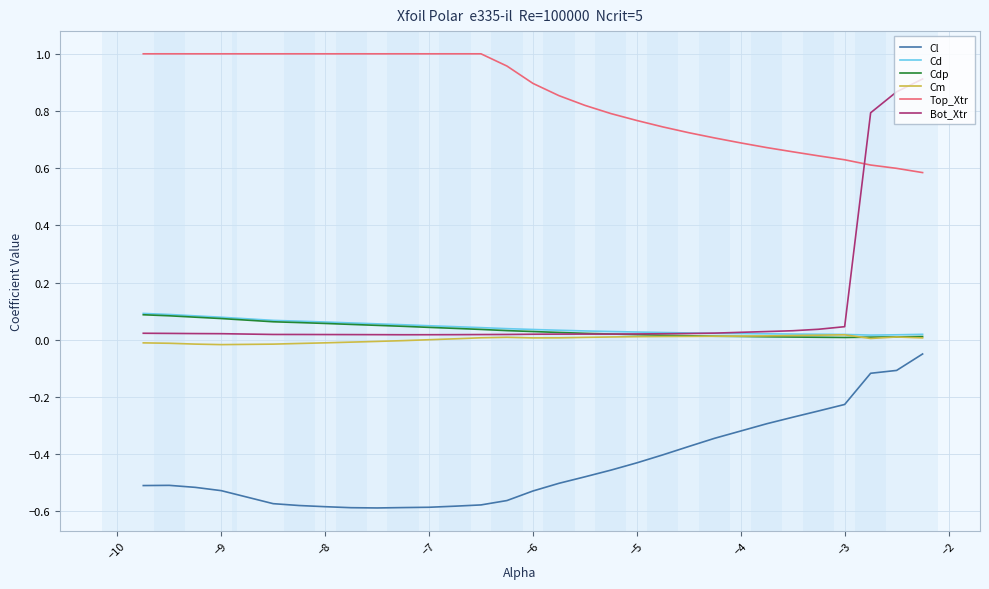

Is this an area chart (filled region under the line)?

No